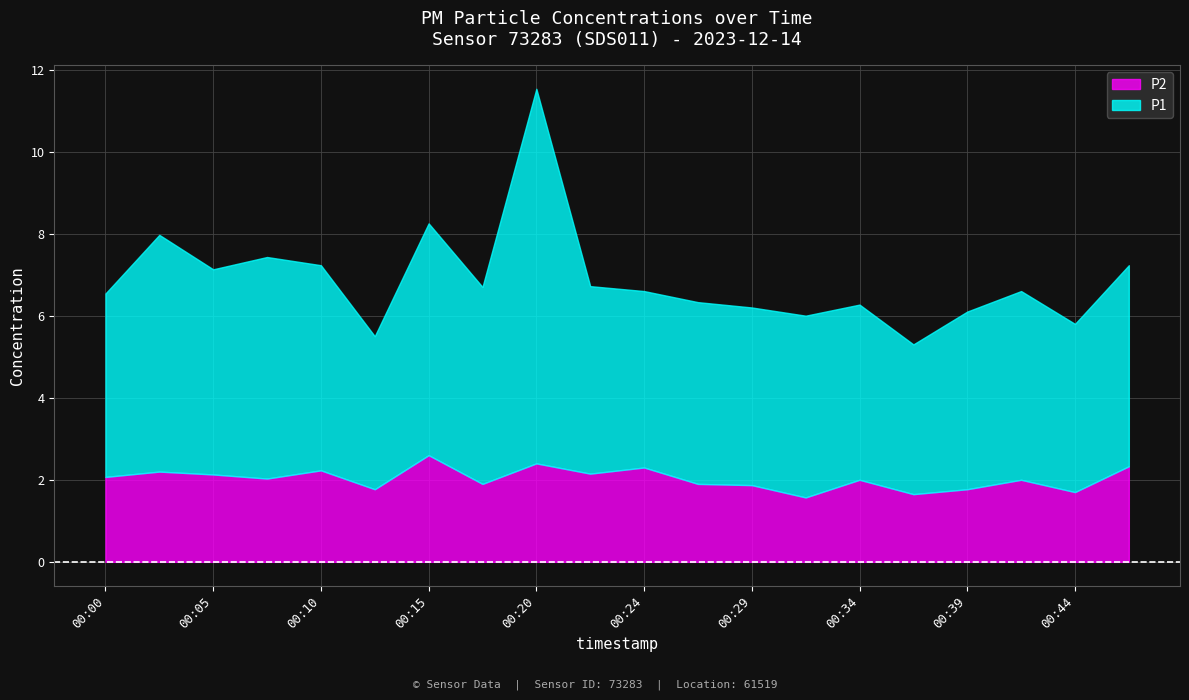

What is the average value of the P2 series?

2.0